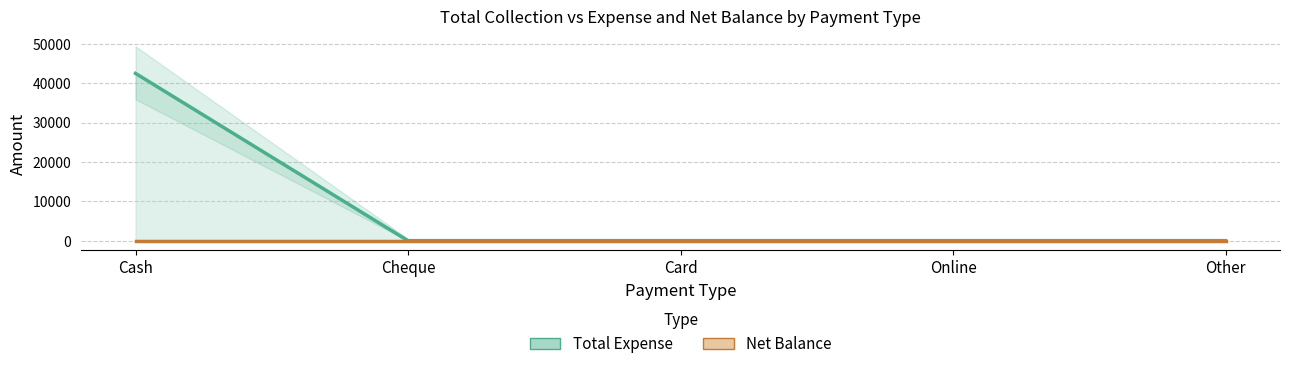

List the labels in order of Total Expense value, smallest first.

Cheque, Card, Online, Other, Cash